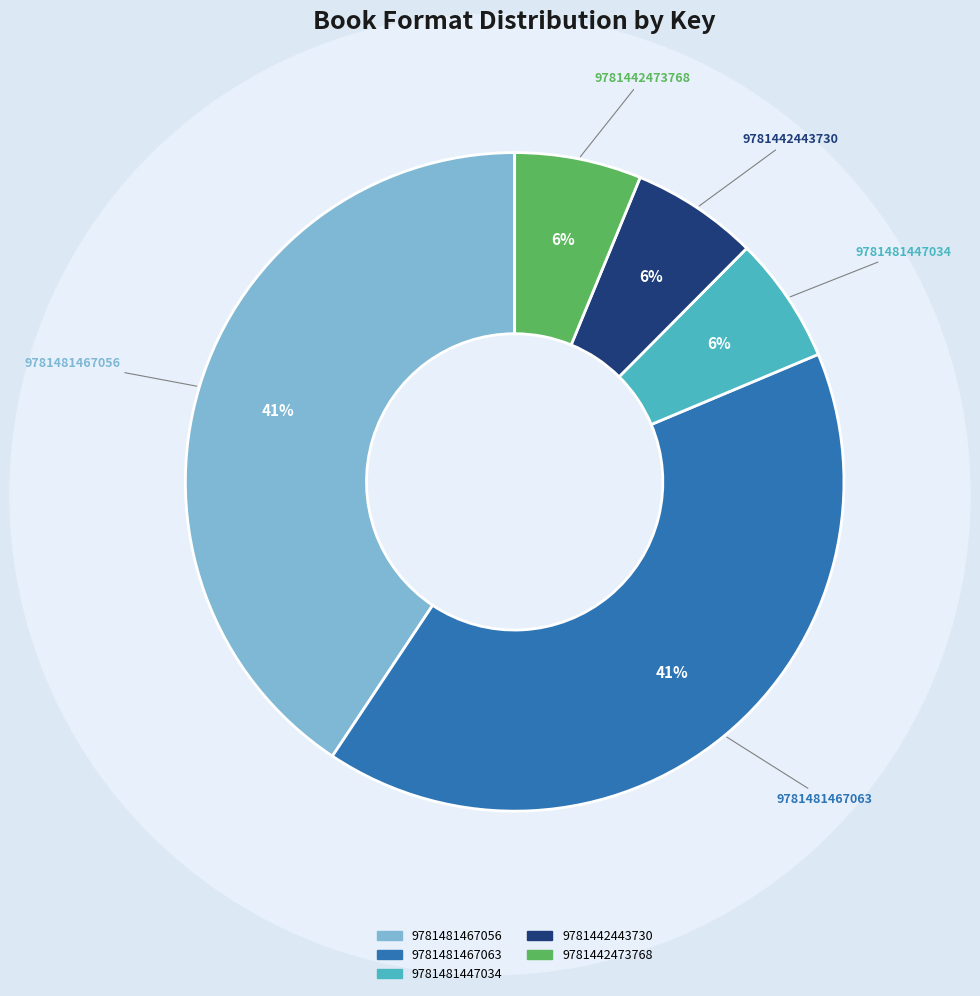

What percentage is the 9781442443730 slice, to the nearest percent?

6%